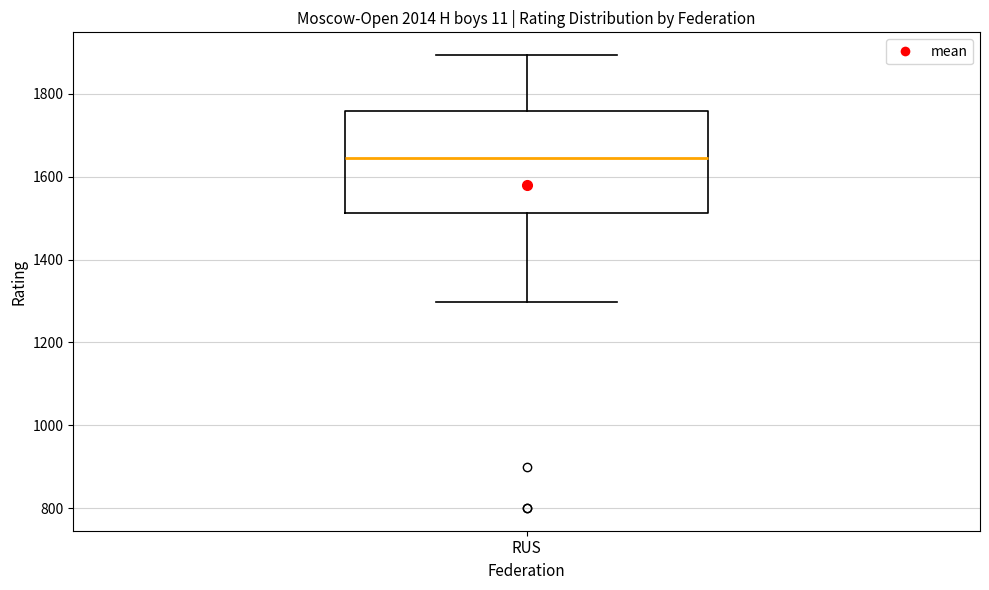

Read this box plot against the y-axis: the position of the median line, the range covered by the box, and the ends of both whiskers. The values are not printed on the chart, so give them approximately, as read against the axis.

median 1640, box 1520 to 1760, whiskers 1300 to 1900